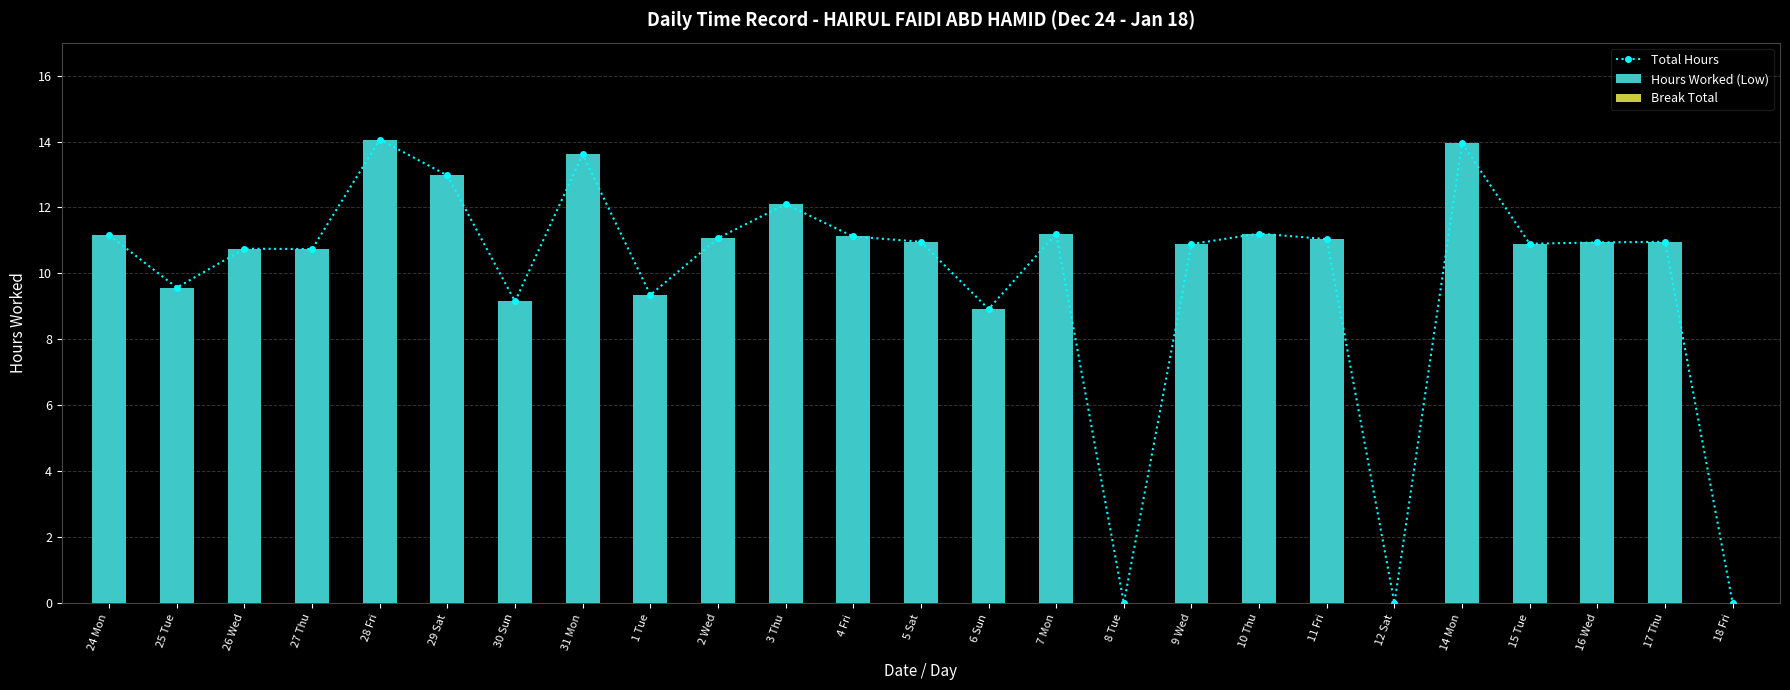

How many values in Hours Worked (Low) are above zero?

22